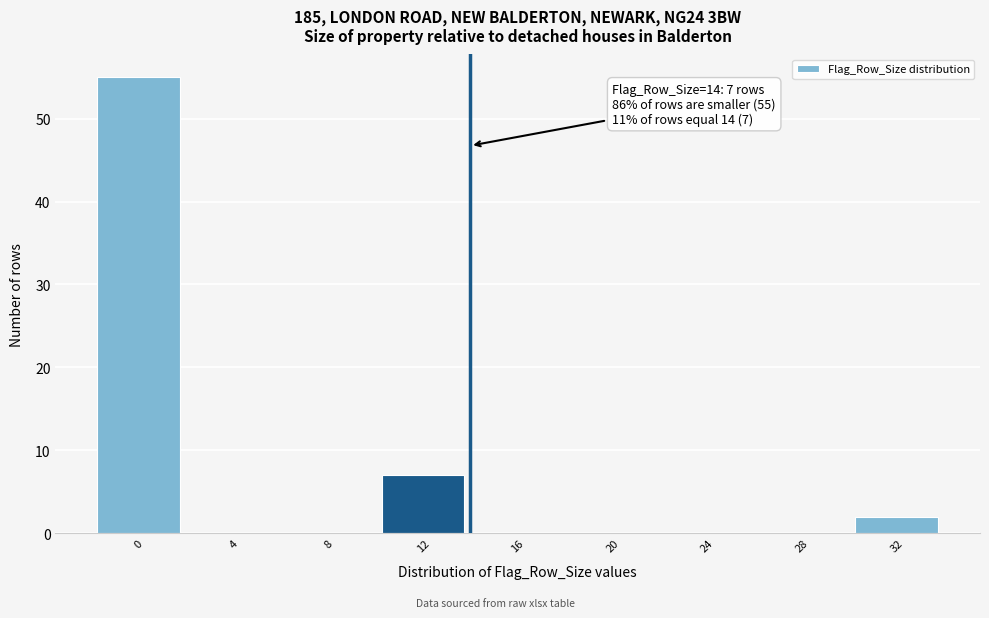

Reading right to left, what are all the values shown in this chart?

32=2	28=0	24=0	20=0	16=0	12=7	8=0	4=0	0=55